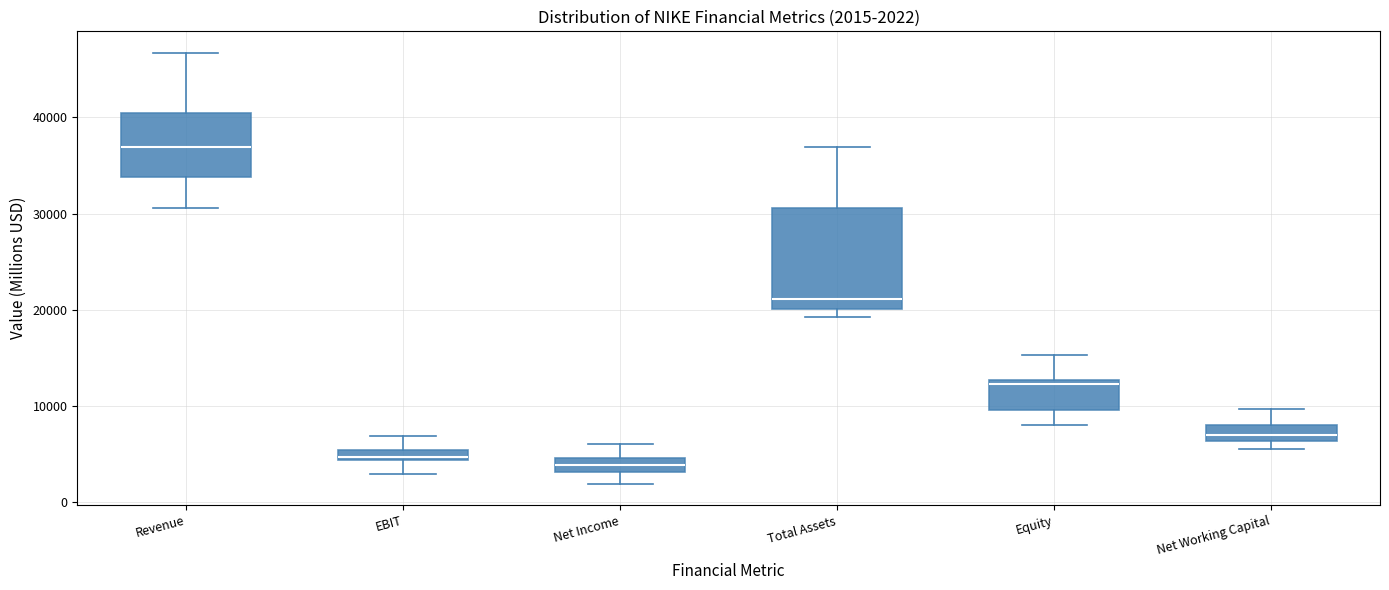

Which box is the tallest, from its lower edge to its upper edge?

Total Assets